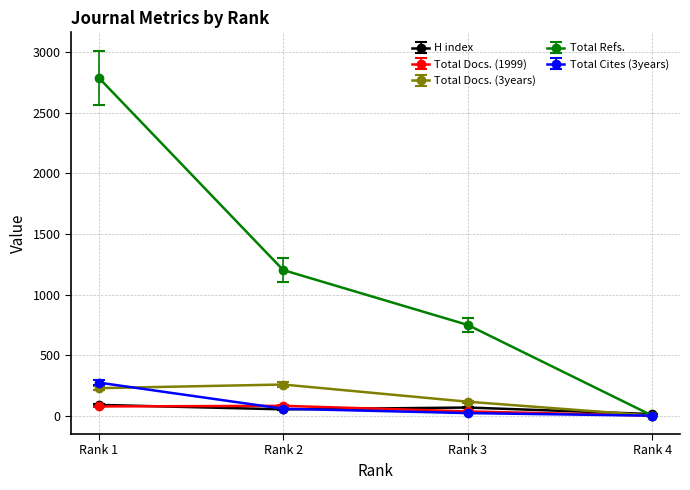

How many values in the H index series exceed 67?

1